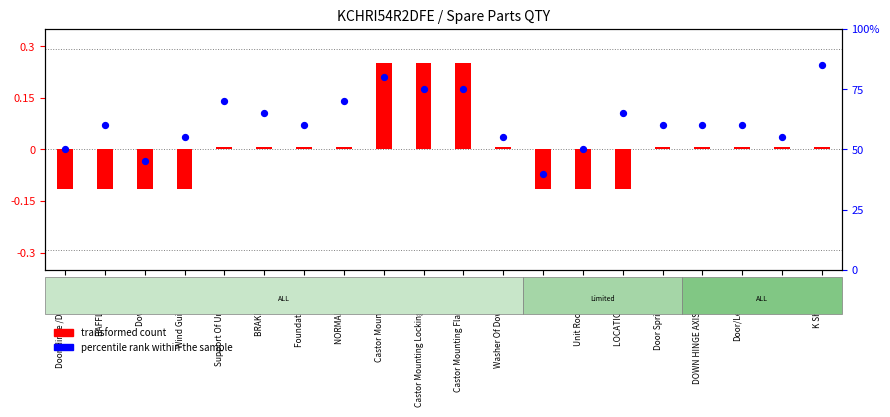

At how many categories does at least one series exceed 6?

20